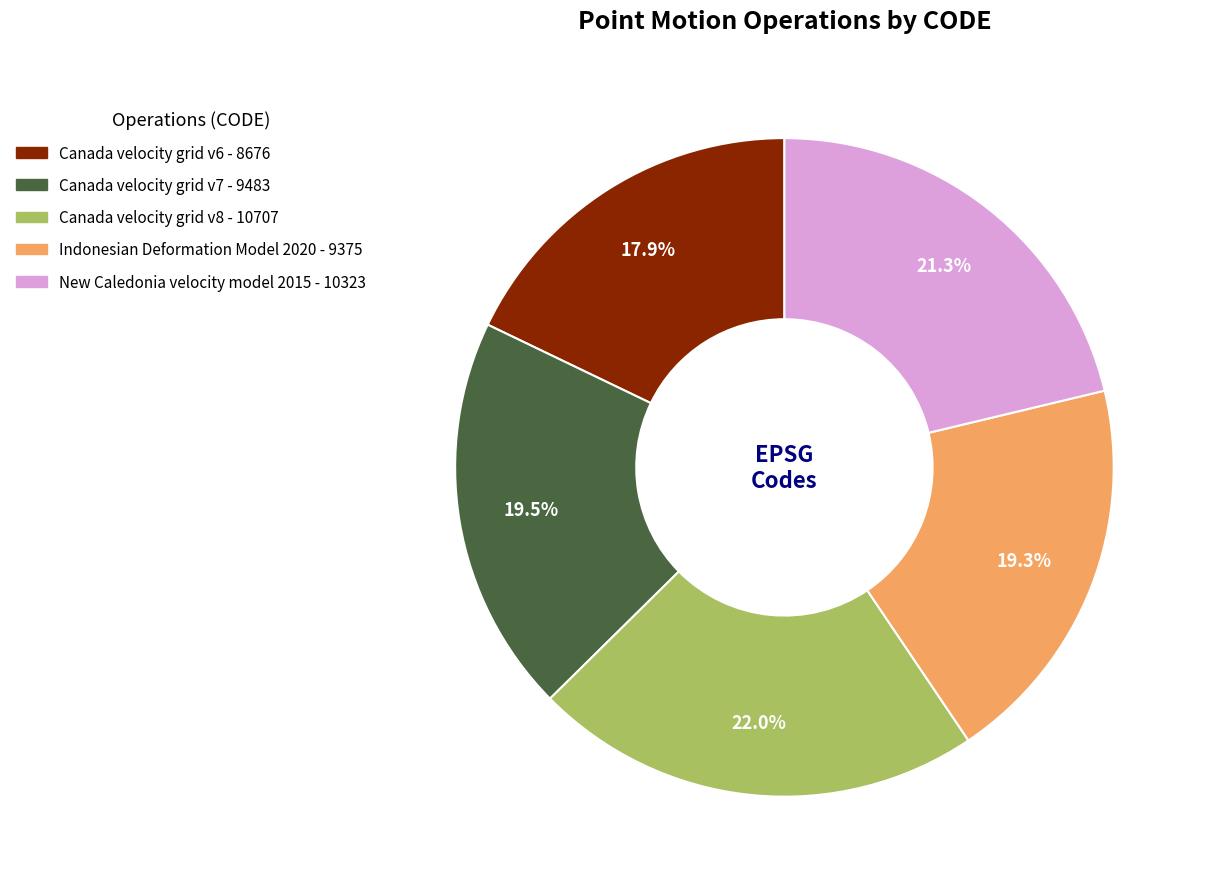

Is Canada velocity grid v7 the majority of the pie?

No